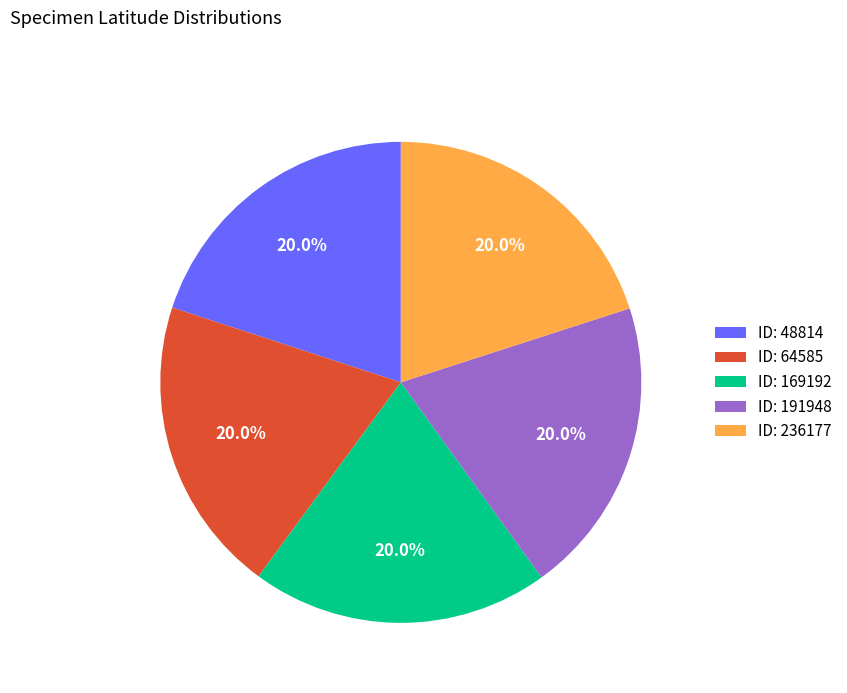

What is the ratio of the value at ID: 64585 to the value at ID: 169192?

1.0